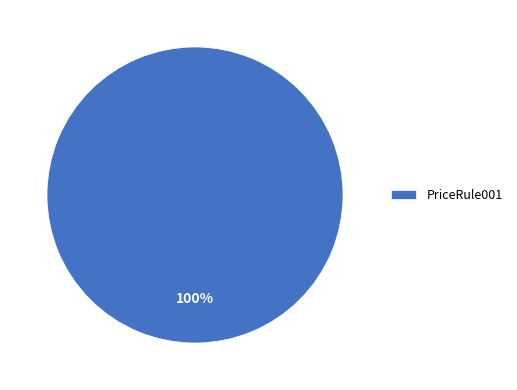

True or false: PriceRule001 accounts for 100% of the total.

True